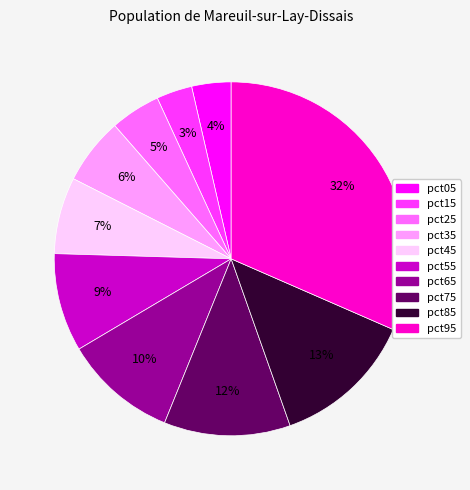

To the nearest percent, what is the combined percentage of pct25 and pct55?

14%